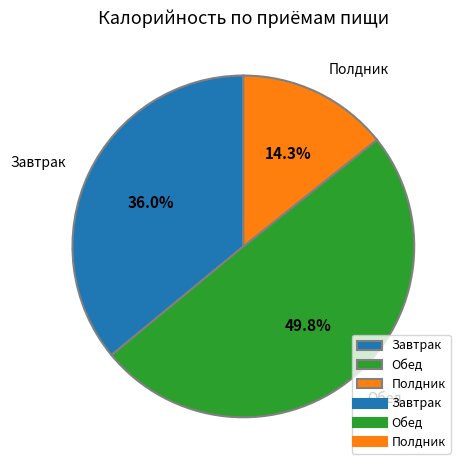

To the nearest percent, what is the difference between the largest and smallest slice percentages?

35%